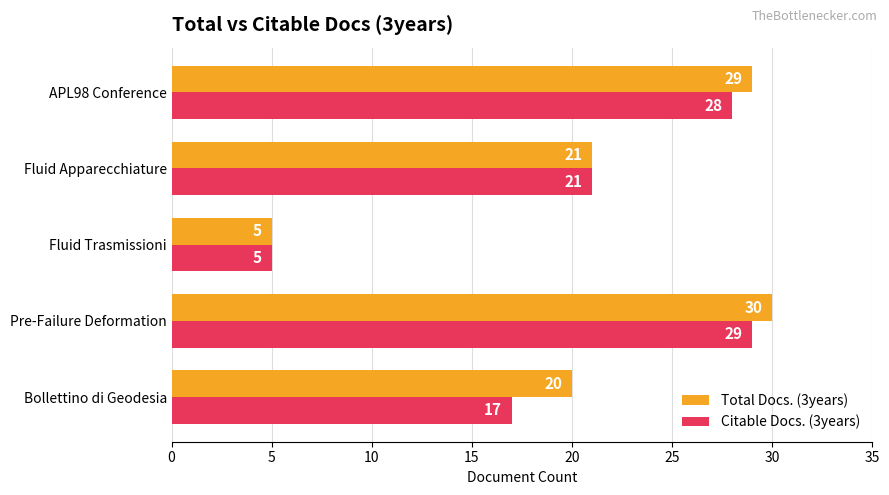

Is it true that Citable Docs. (3years) equals 5 at Fluid Trasmissioni?

True